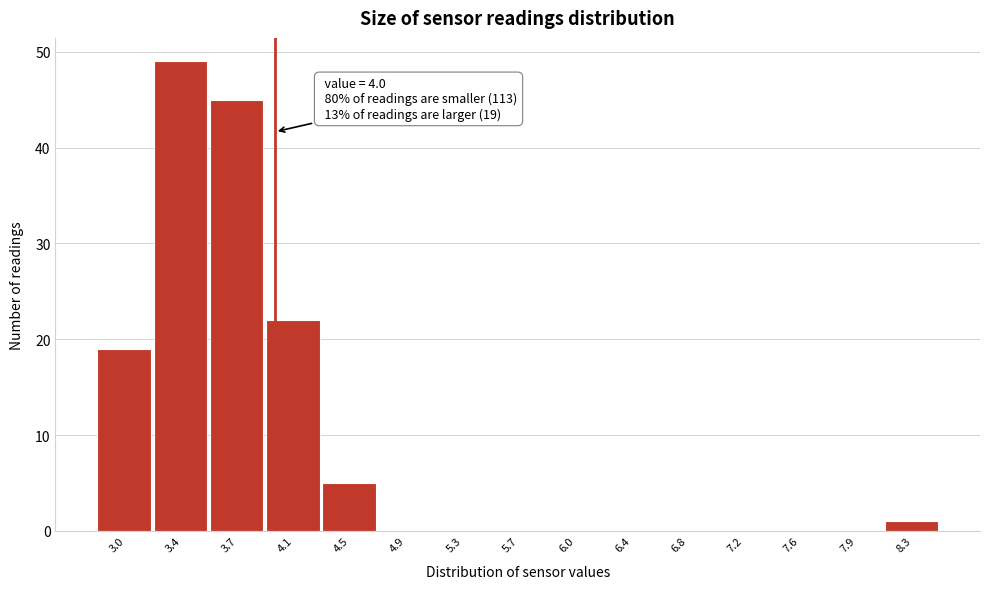

Over which range of the x-axis is the bar tallest?

3.18 to 3.56